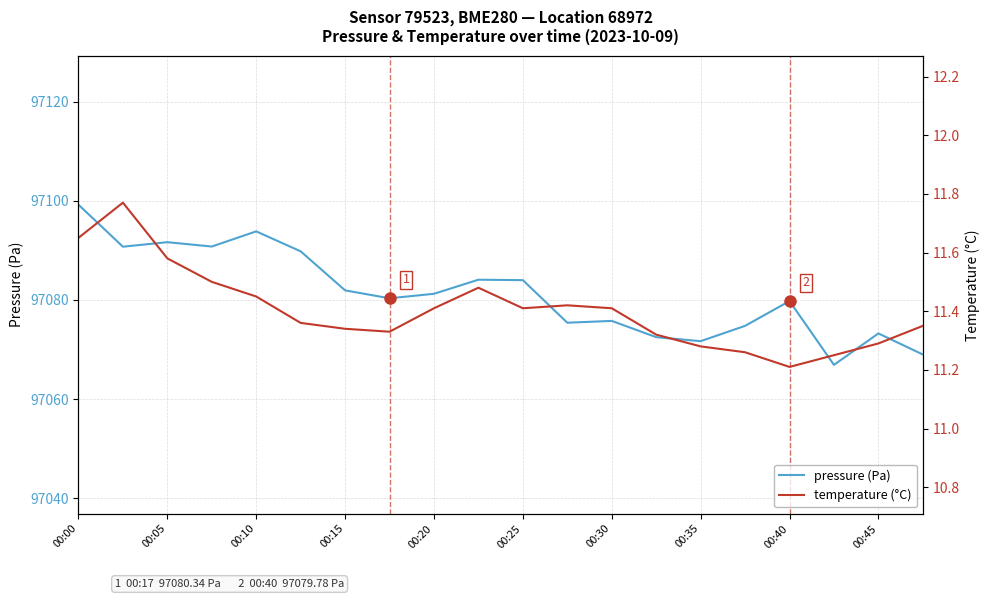

True or false: pressure (Pa) has a value of 59508.6 at 00:45.

False